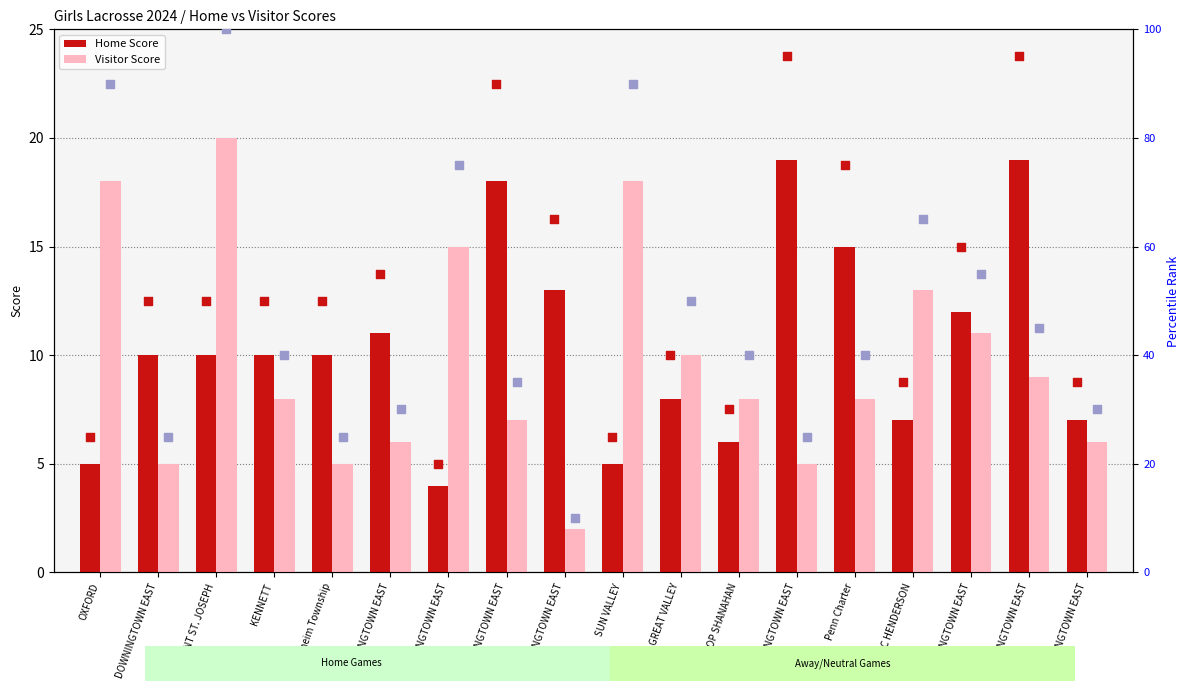

Is the value of visitor pct rank at DOWNINGTOWN EAST greater than the value of Home Score at DOWNINGTOWN EAST?

Yes